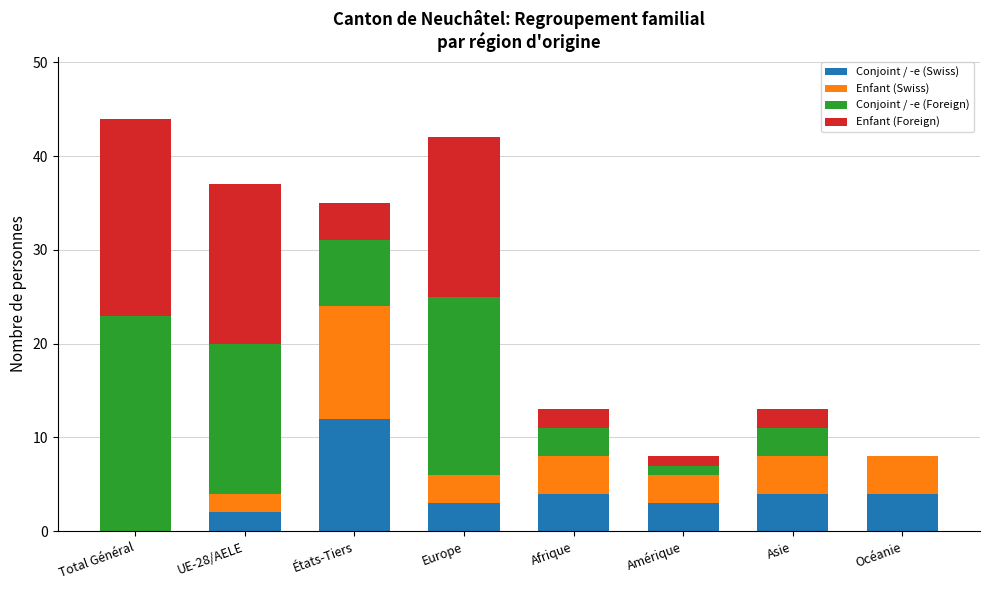

What is the total value across all series at Afrique?

13